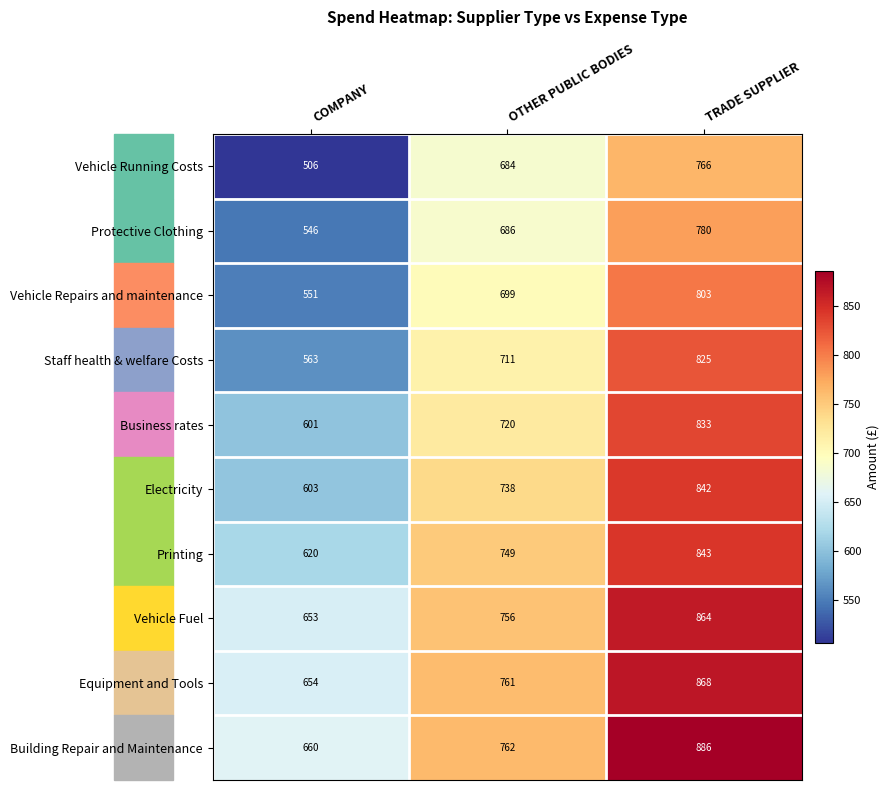

Which label corresponds to the smallest value in the chart?

COMPANY